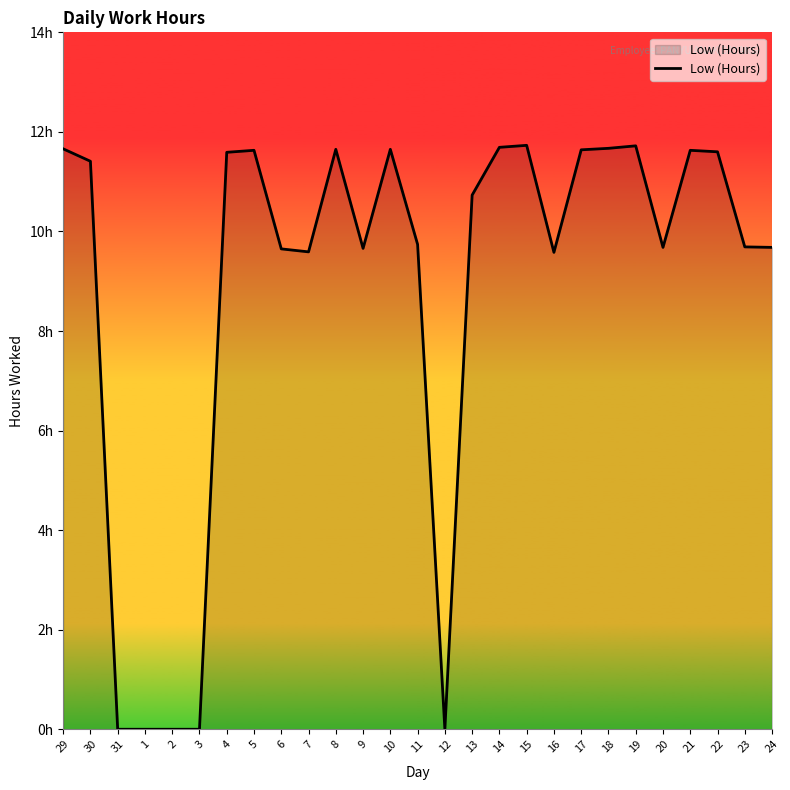

Reading right to left, list all the values displayed in this chart.

9.7	9.7	11.6	11.6	9.7	11.7	11.7	11.6	9.6	11.7	11.7	10.7	0.0	9.7	11.7	9.7	11.7	9.6	9.7	11.6	11.6	0.0	0.0	0.0	0.0	11.4	11.7